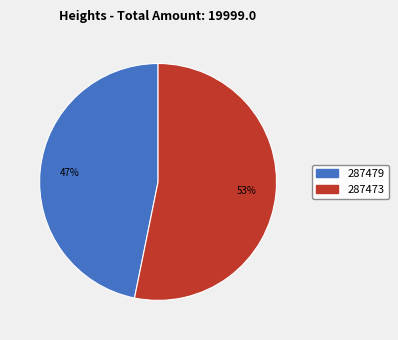

To the nearest percent, what portion does 287473 represent?

53%